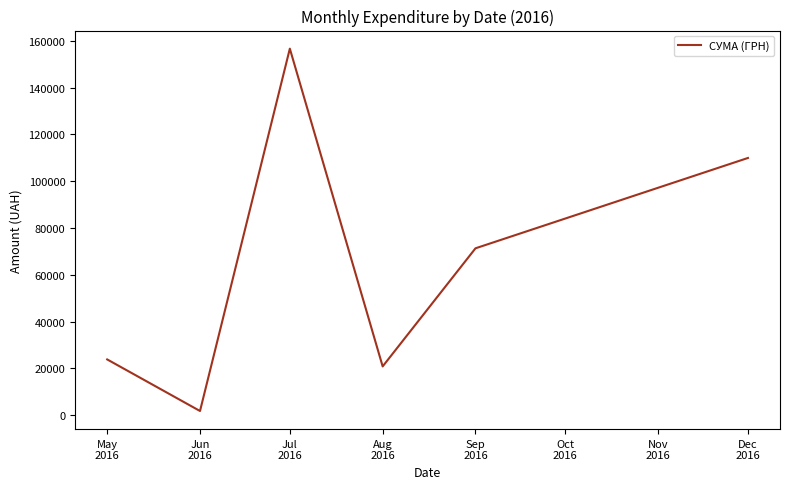

Count the number of categories in the chart.

6